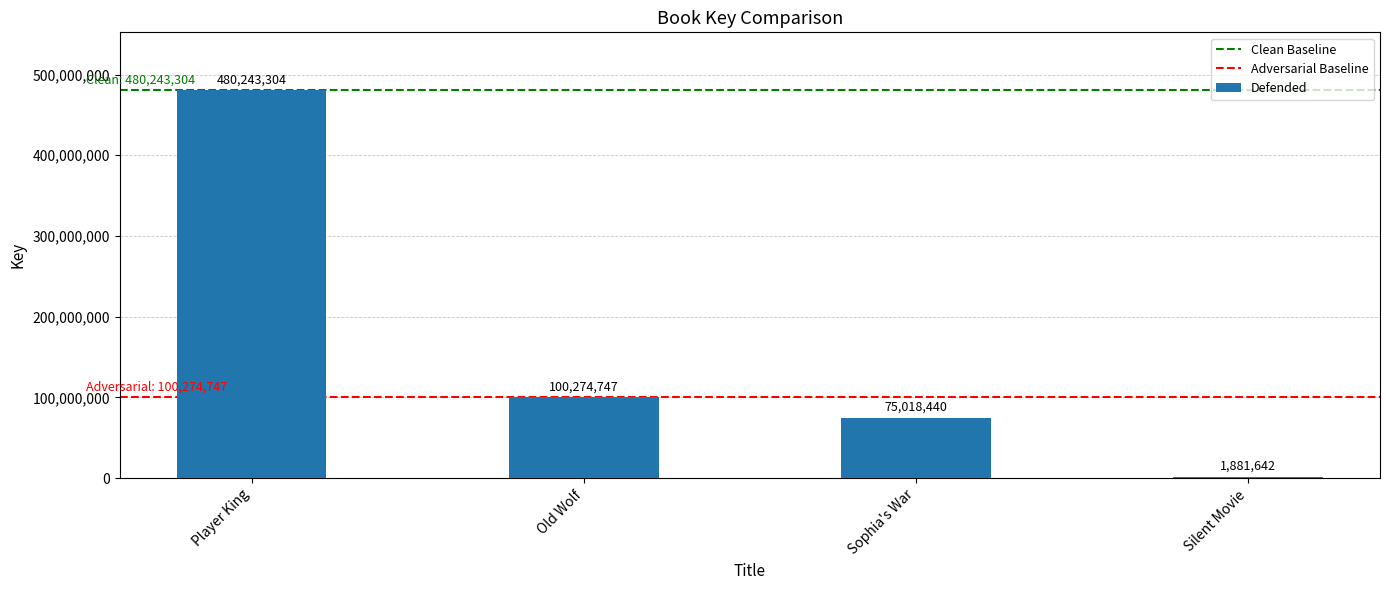

True or false: the data shows 860567588 at Player King.

False